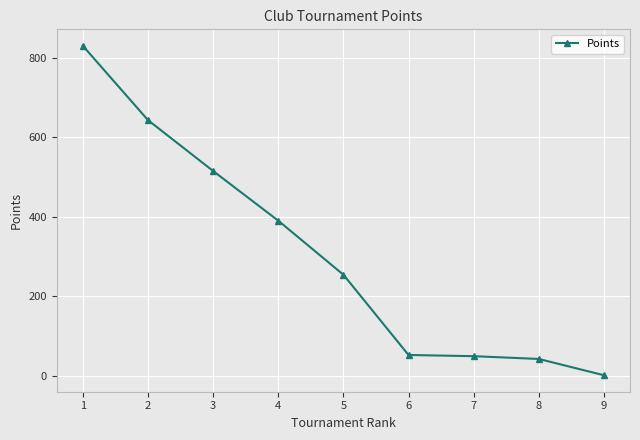

True or false: the data shows 643 at 2.

True